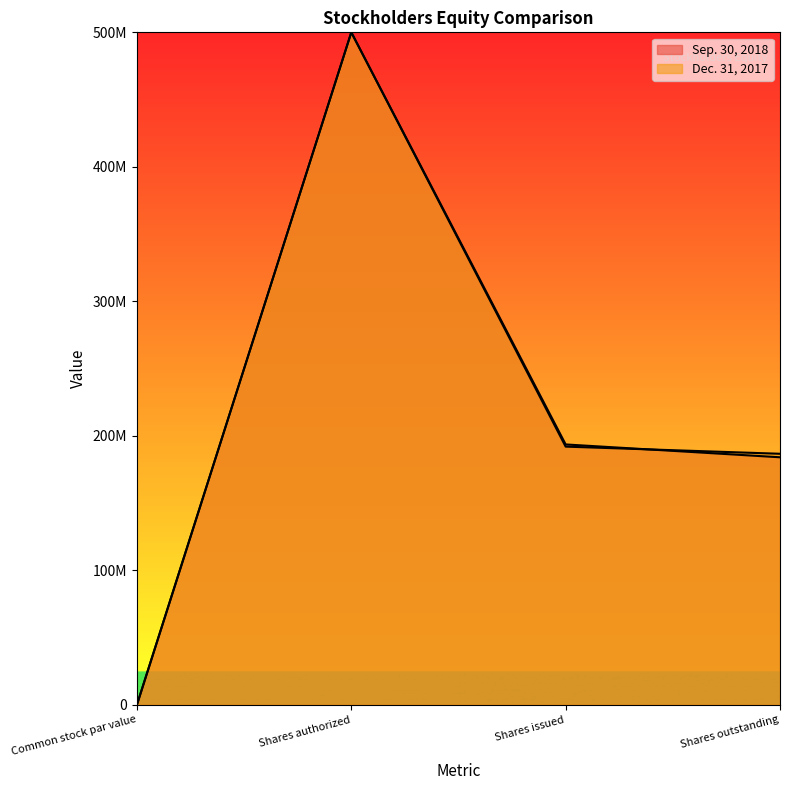

What position from the right is Shares issued?

2